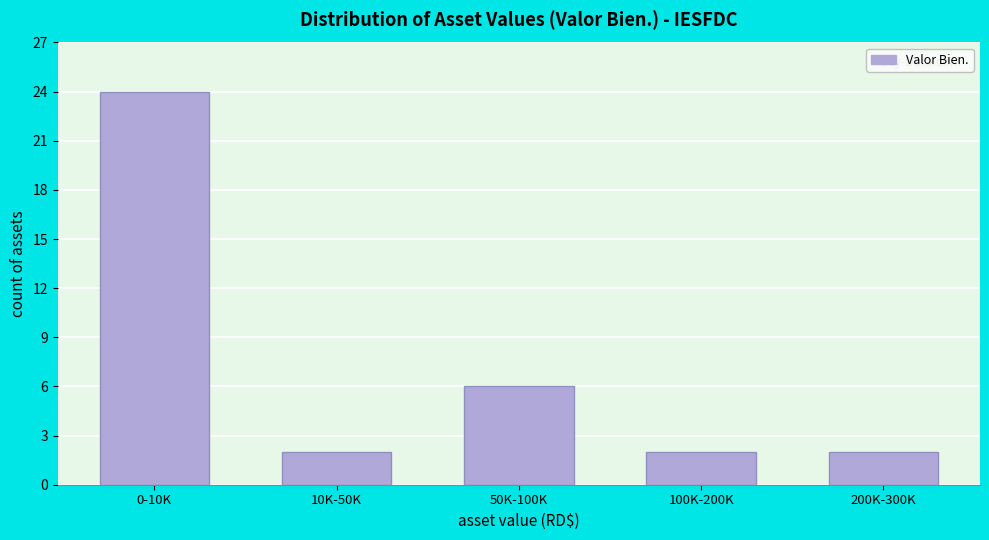

Reading left to right, what are all the values shown in this chart?

0-10K=24	10K-50K=2	50K-100K=6	100K-200K=2	200K-300K=2